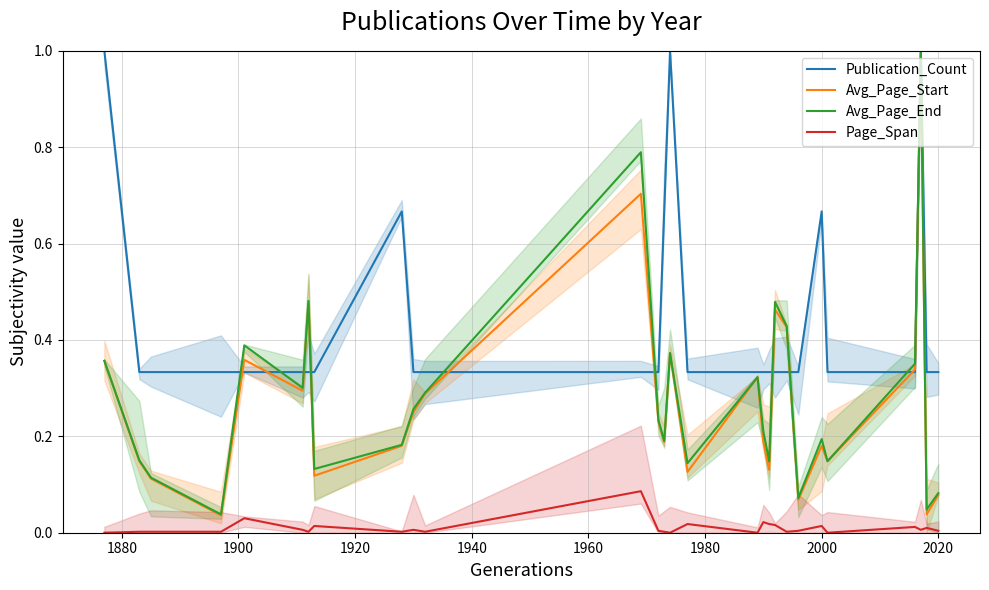

Which series has the largest range (max minus min)?

Avg_Page_End